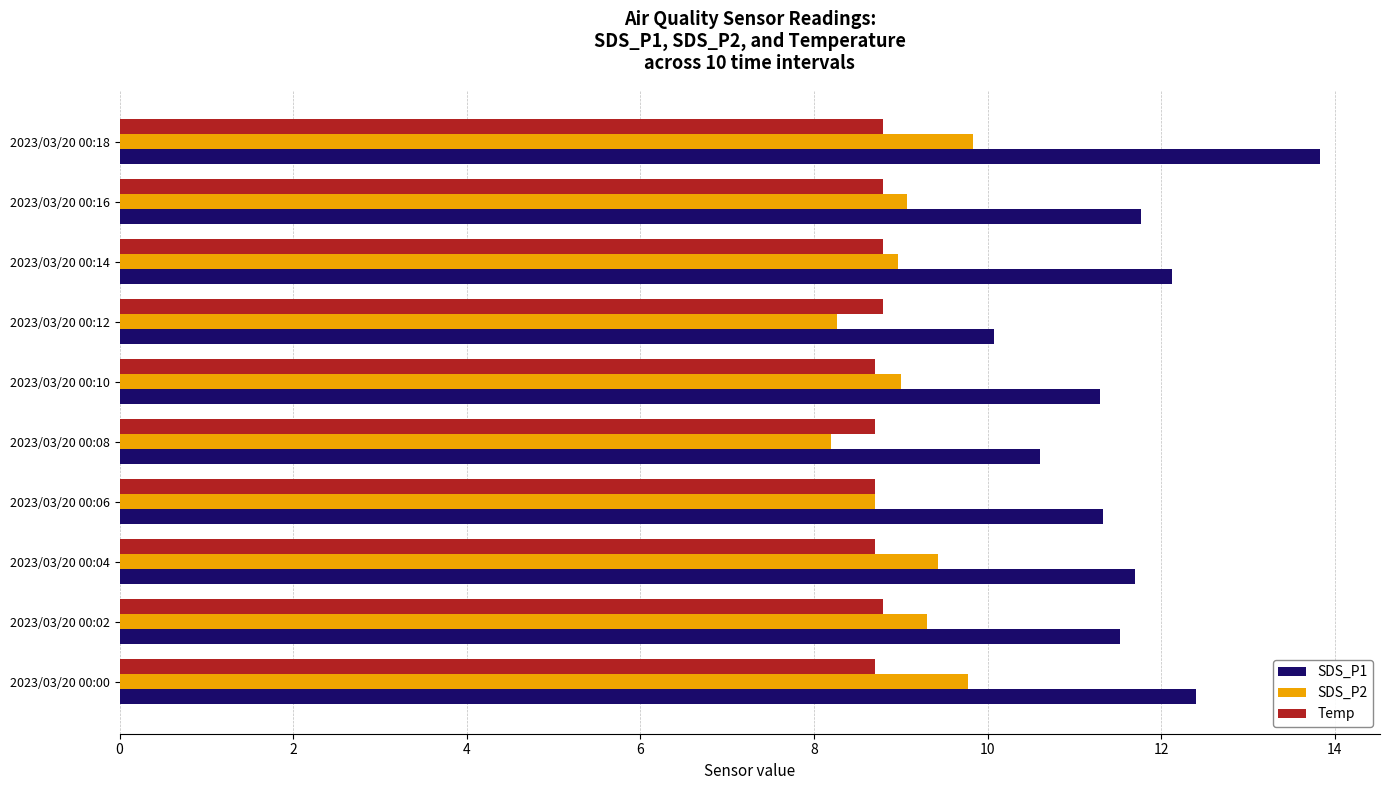

What is the sum of all SDS_P1 values?

116.7